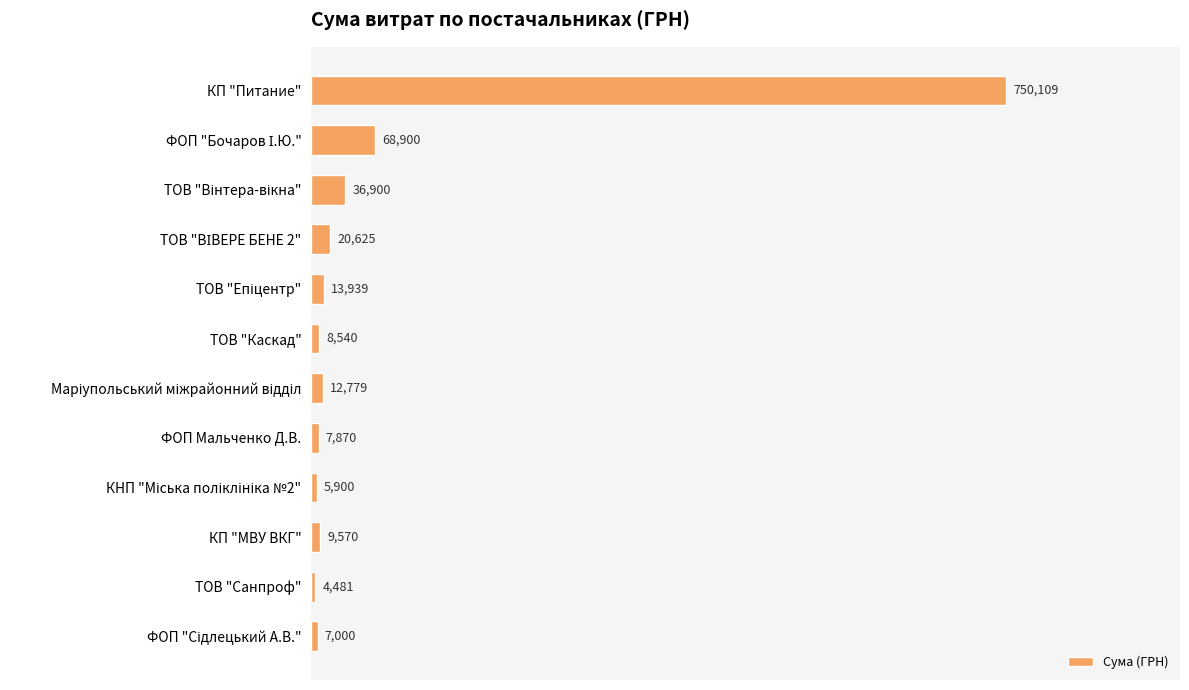

What is the value of the 10th bar from the top?

9569.8